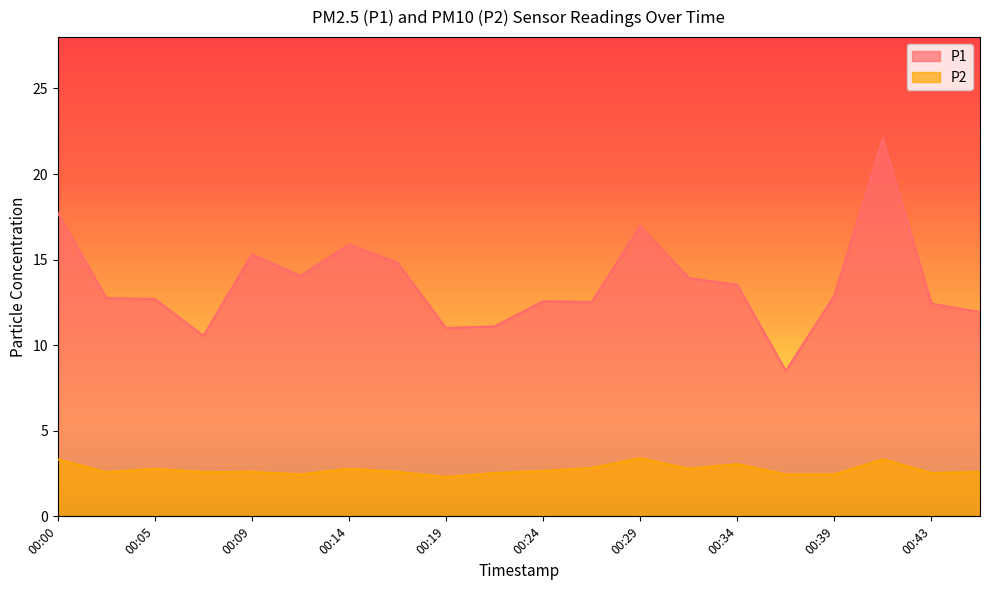

Rank the series at 00:19 from lowest to highest value.

P2, P1